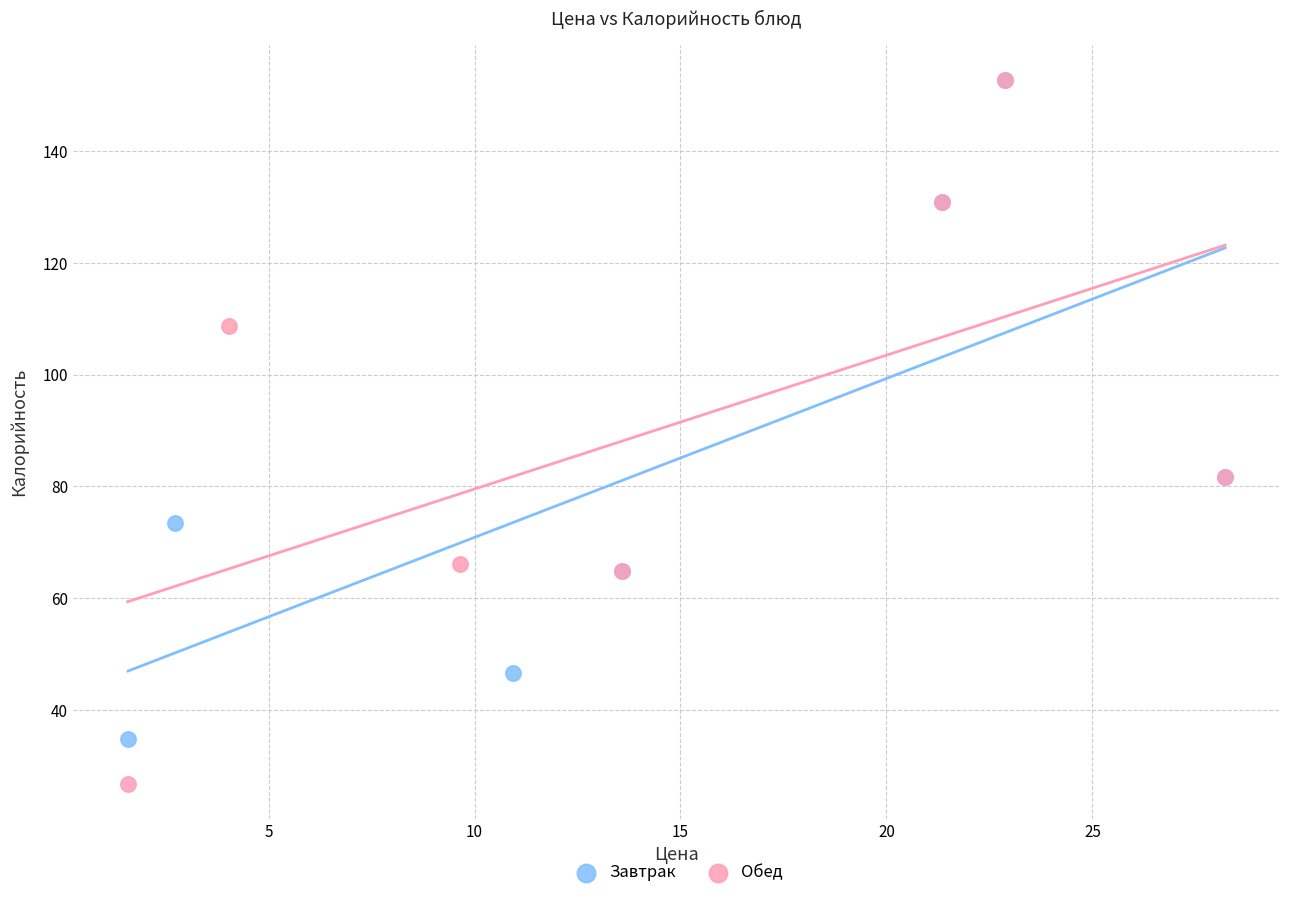

What are all the series names shown in the legend?

Завтрак, Обед